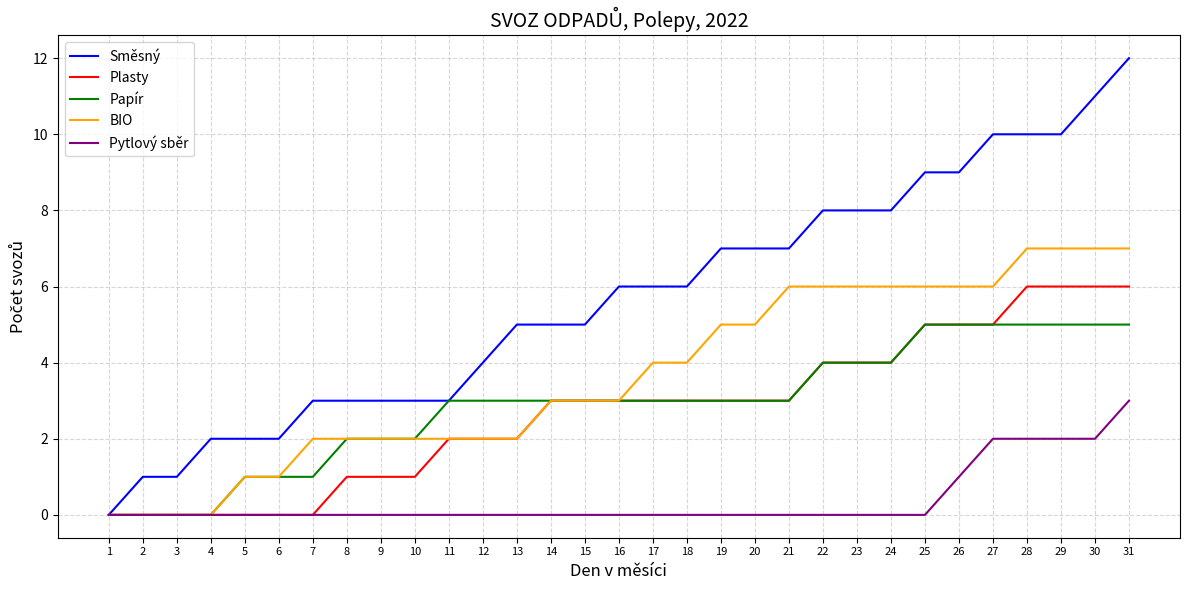

What is the maximum value shown in the chart?

12